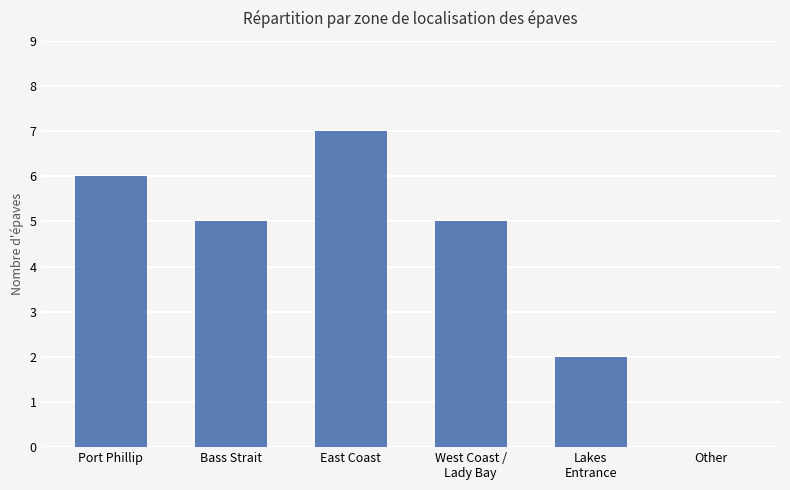

How many distinct data groups are displayed?

1